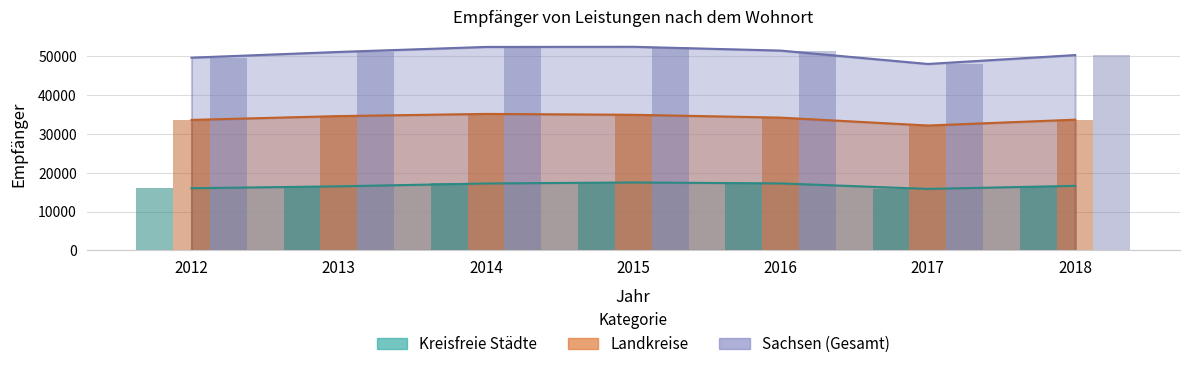

What is the average value of the Sachsen (Gesamt) series?

50769